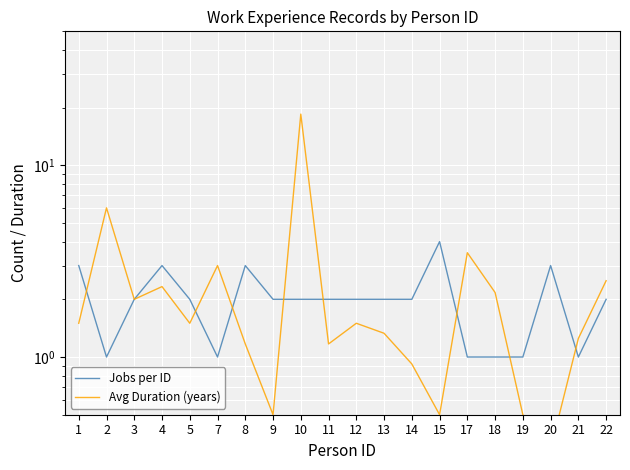

In Avg Duration (years), how many points are higher than both neighbors (excluding endpoints)?

6